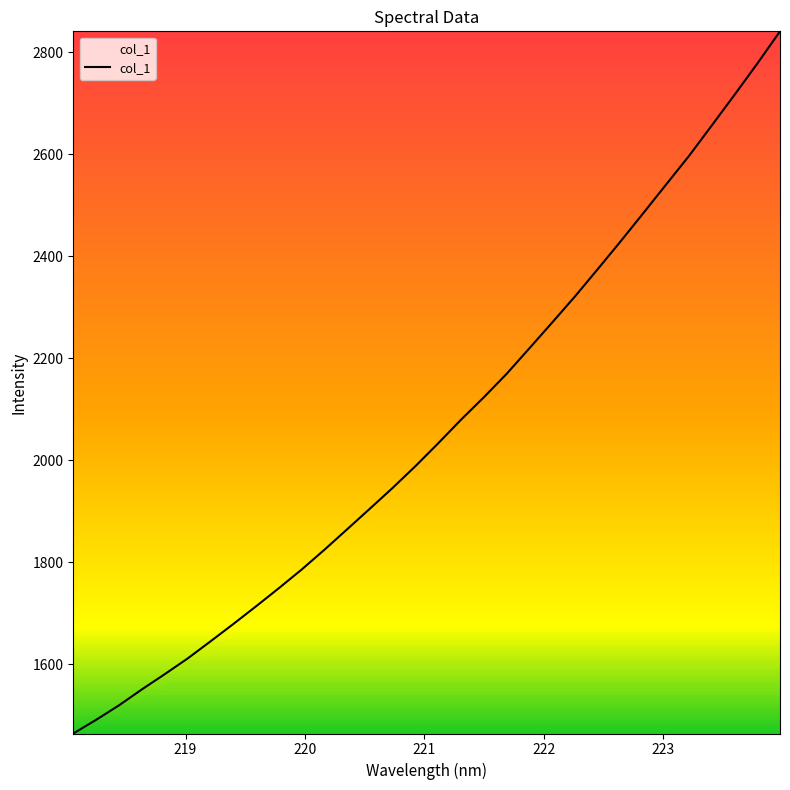

What is the smallest value displayed?

1464.3